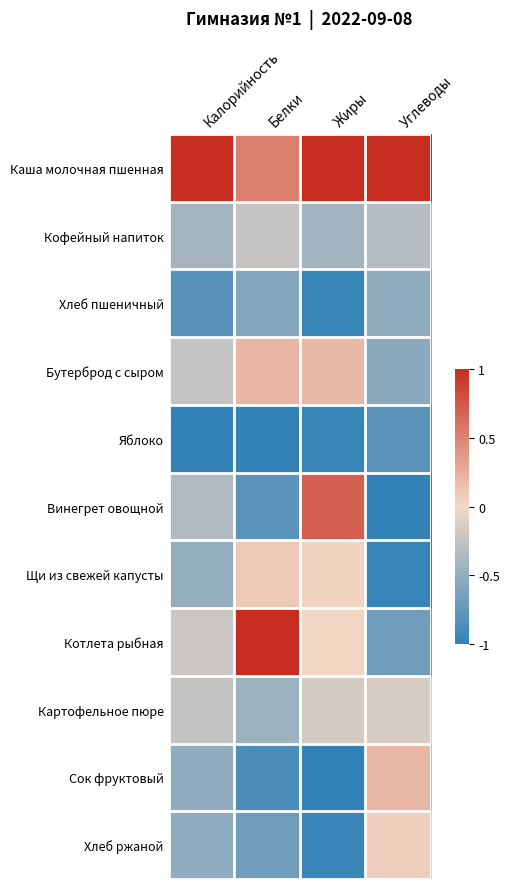

What is the smallest value displayed?

-1.0